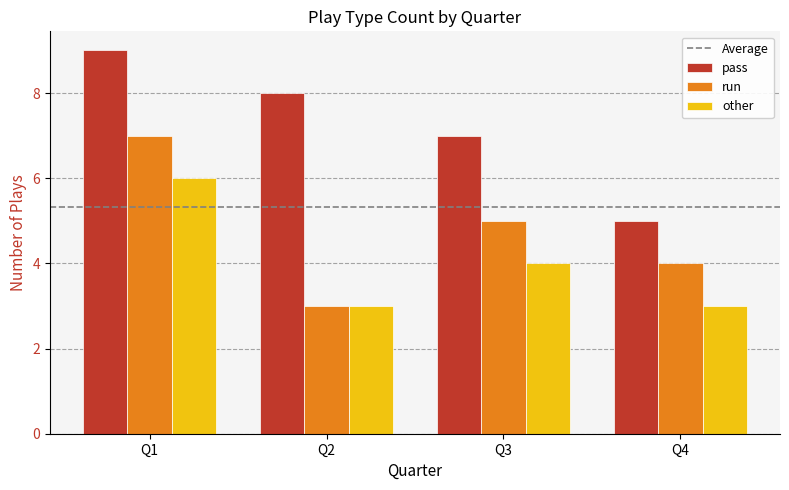

What is the sum of the other values at Q3 and Q4?

7